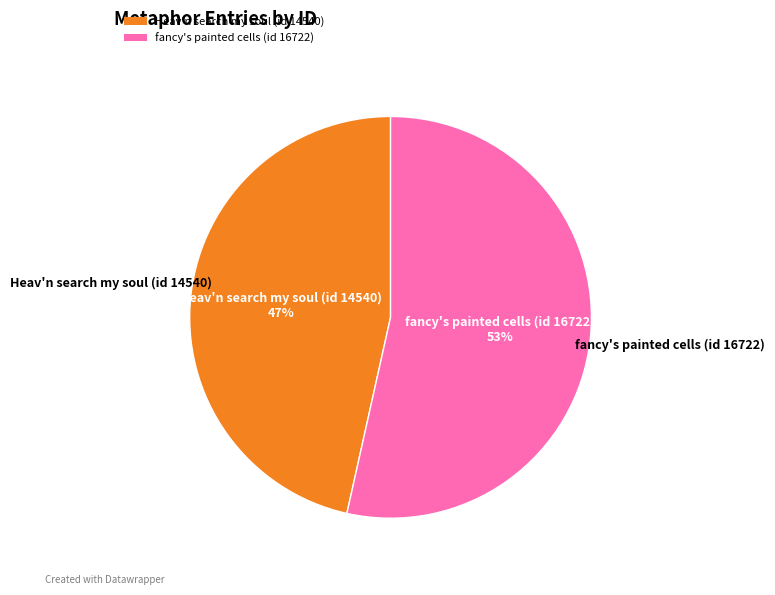

To the nearest percent, what portion does Heav'n search my soul (id 14540) represent?

47%